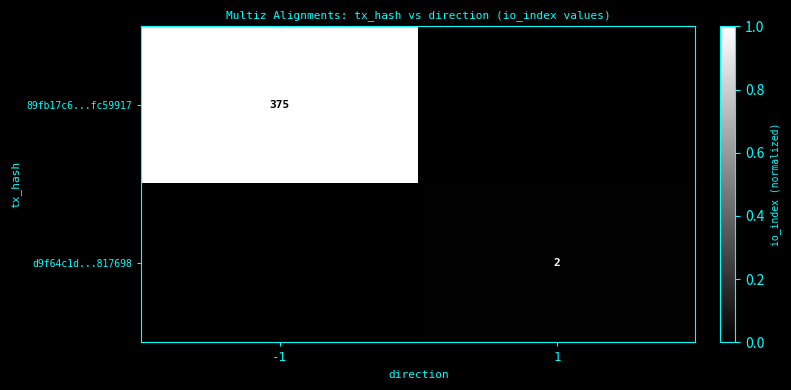

The value of d9f64c1d...817698 at 1 is 0. True or false?

False